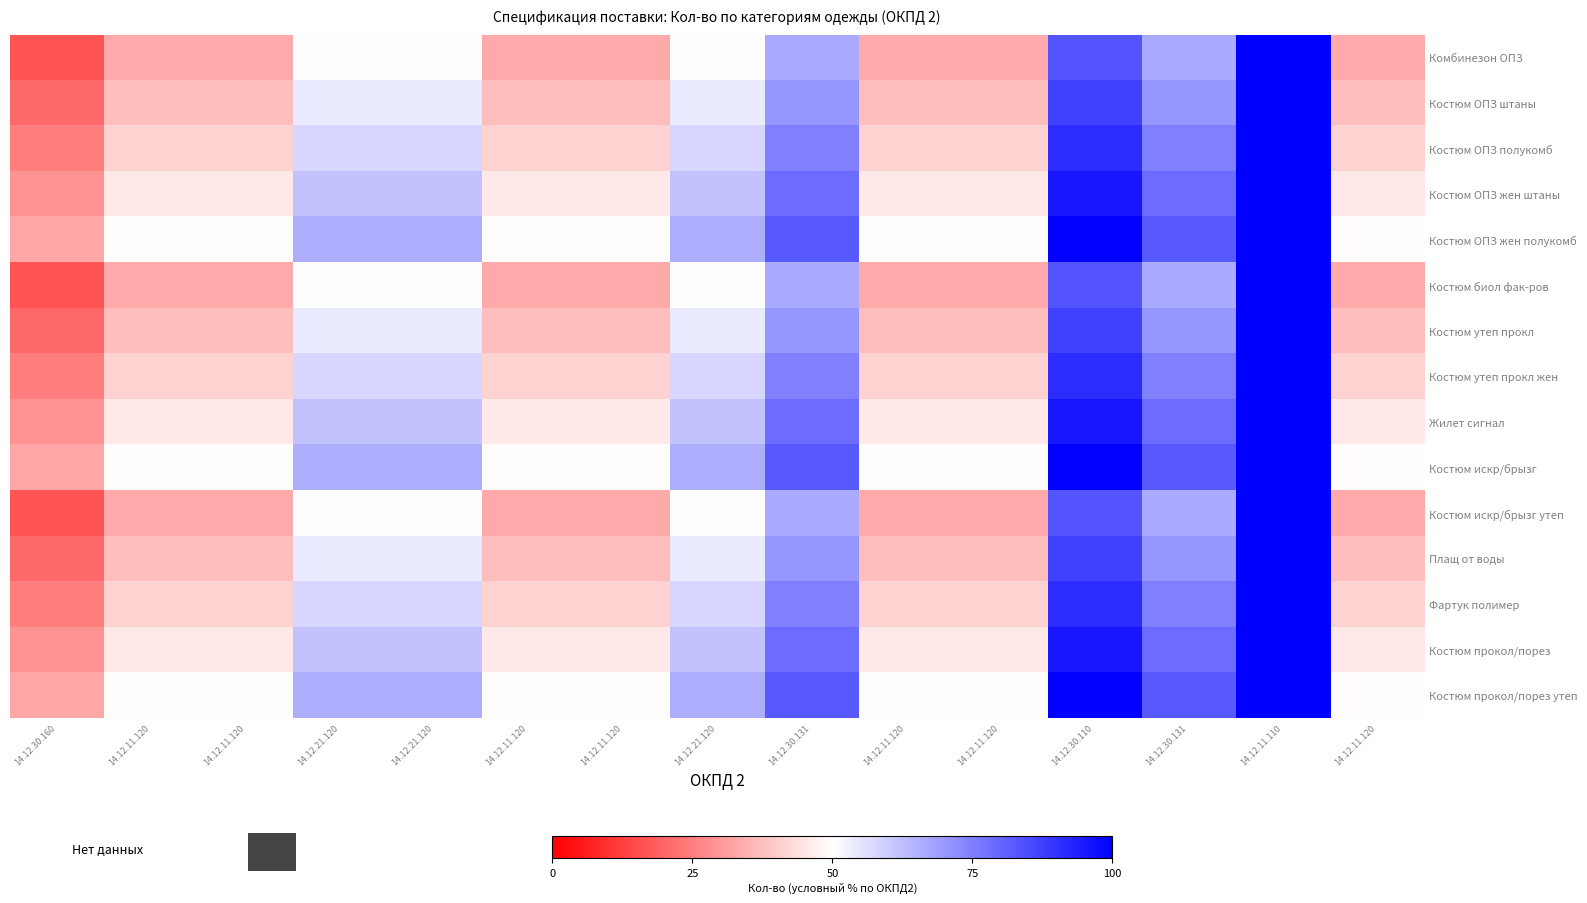

What is the total value across all series at 14.12.11.120?

620.0